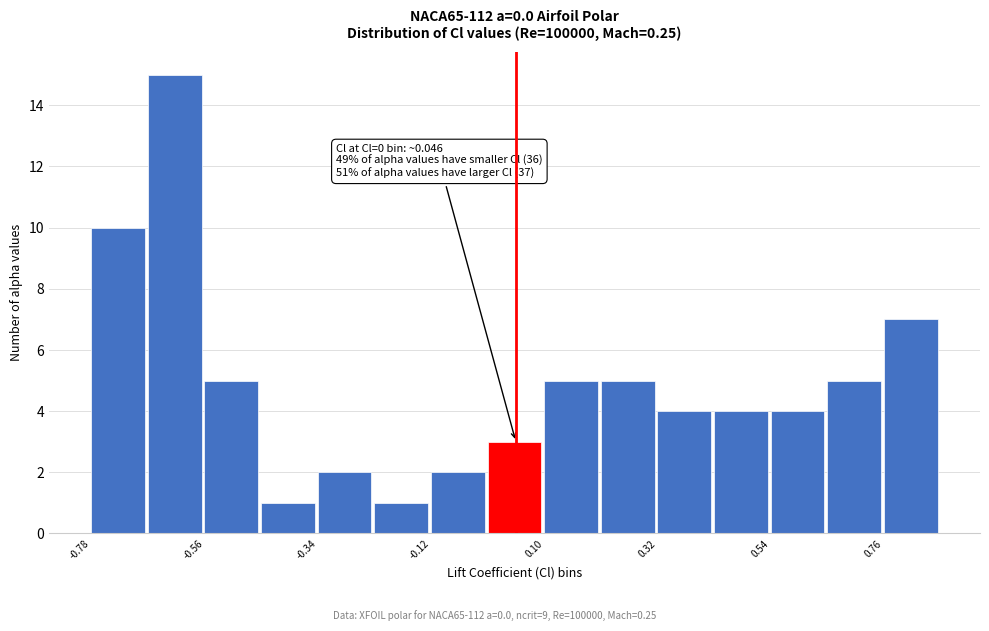

Around what value on the x-axis is the tallest bar? Give the approximate position of its centre, as read against the axis.

-0.60